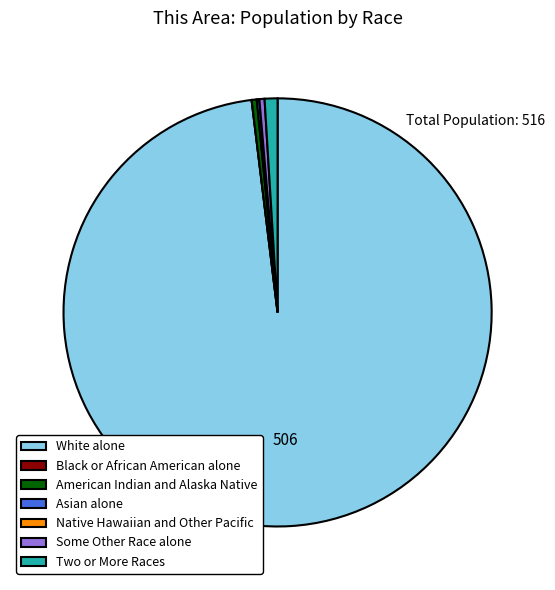

Which category has the biggest portion of the pie?

White alone